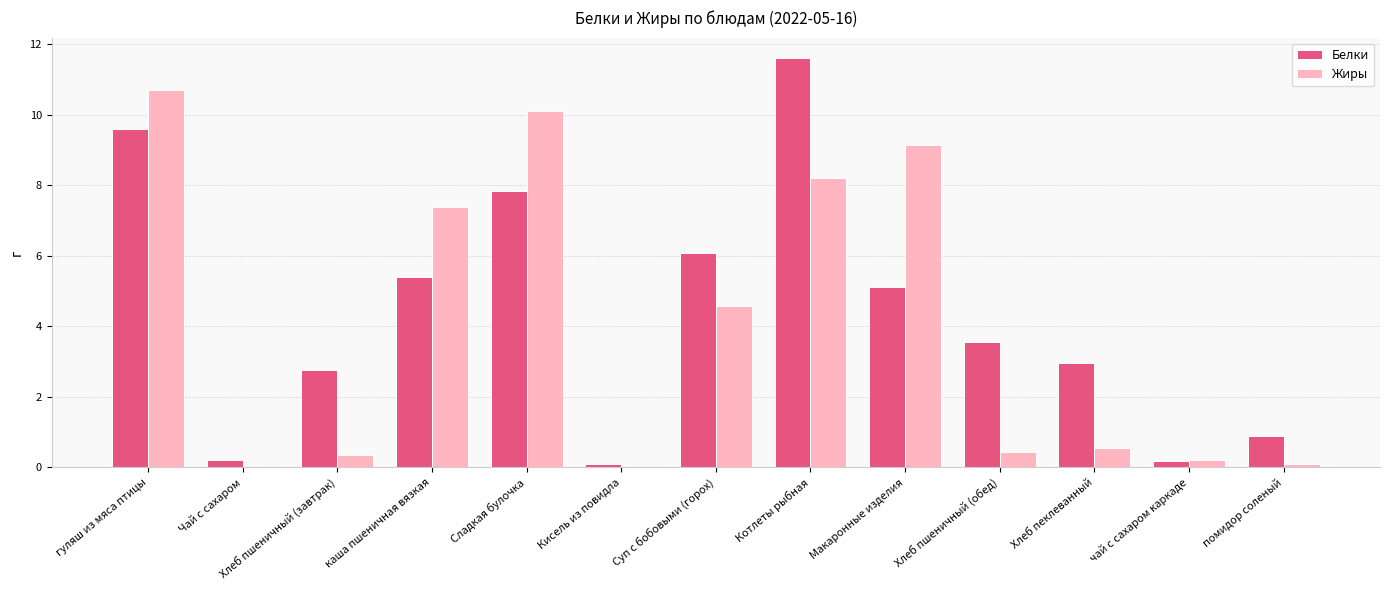

What is the maximum value for Белки?

11.6